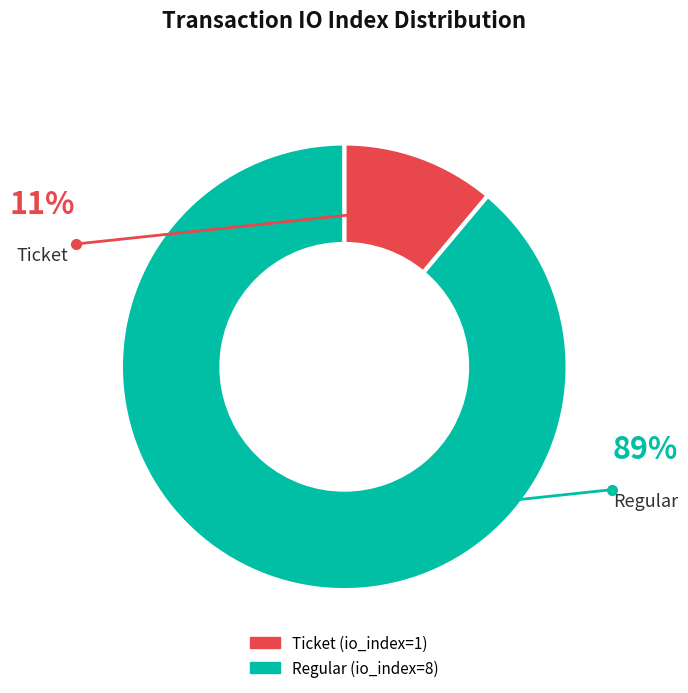

How many slices are in this pie chart?

2